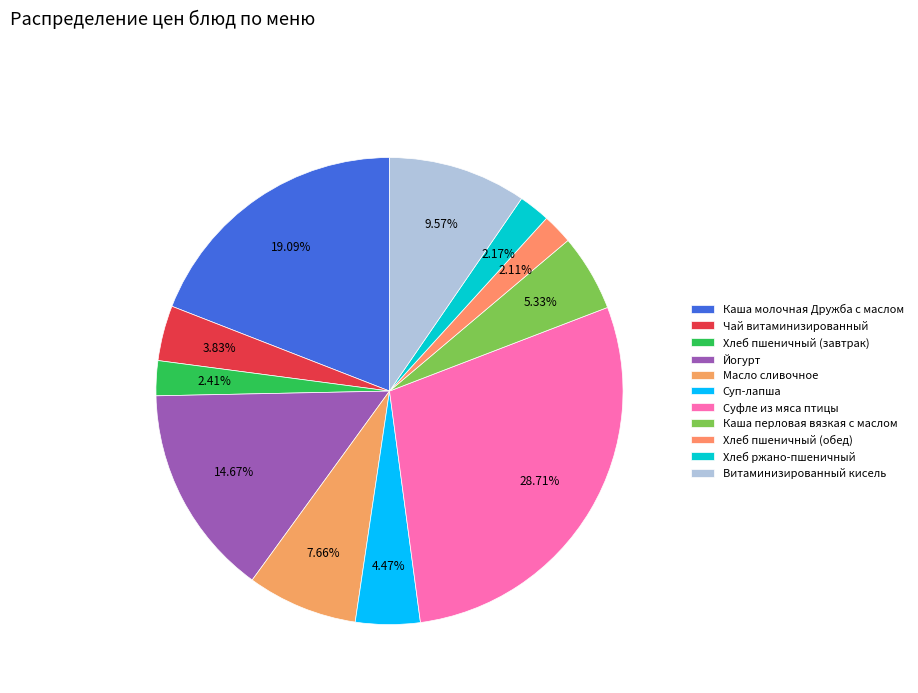

How much of the chart is everything except Хлеб пшеничный (обед)?

97.9%